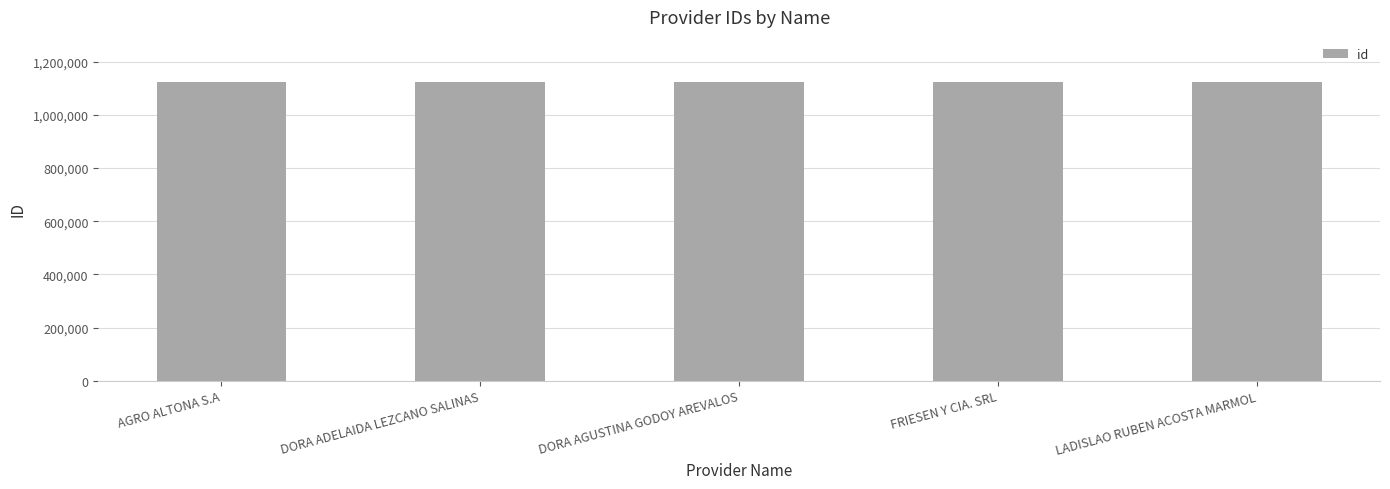

What is the change in value from DORA ADELAIDA LEZCANO SALINAS to FRIESEN Y CIA. SRL?

-1